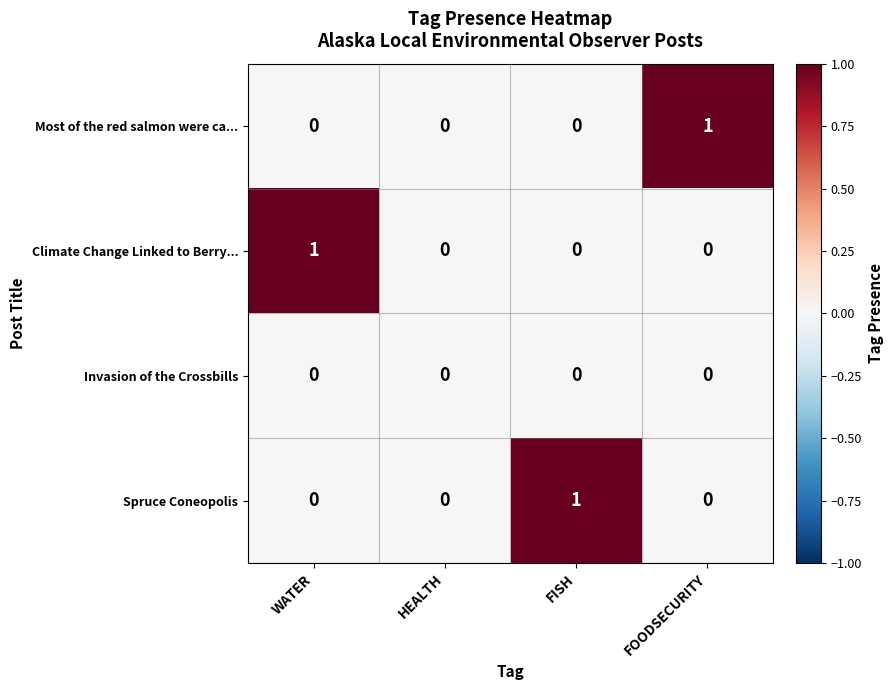

At which label does Climate Change Linked to Berry... reach its peak?

WATER